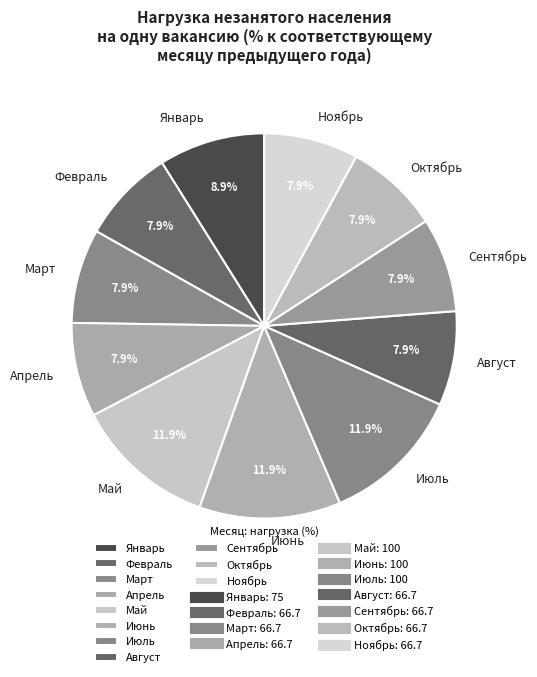

Combined, what portion of the pie is Июль and Май?

23.8%